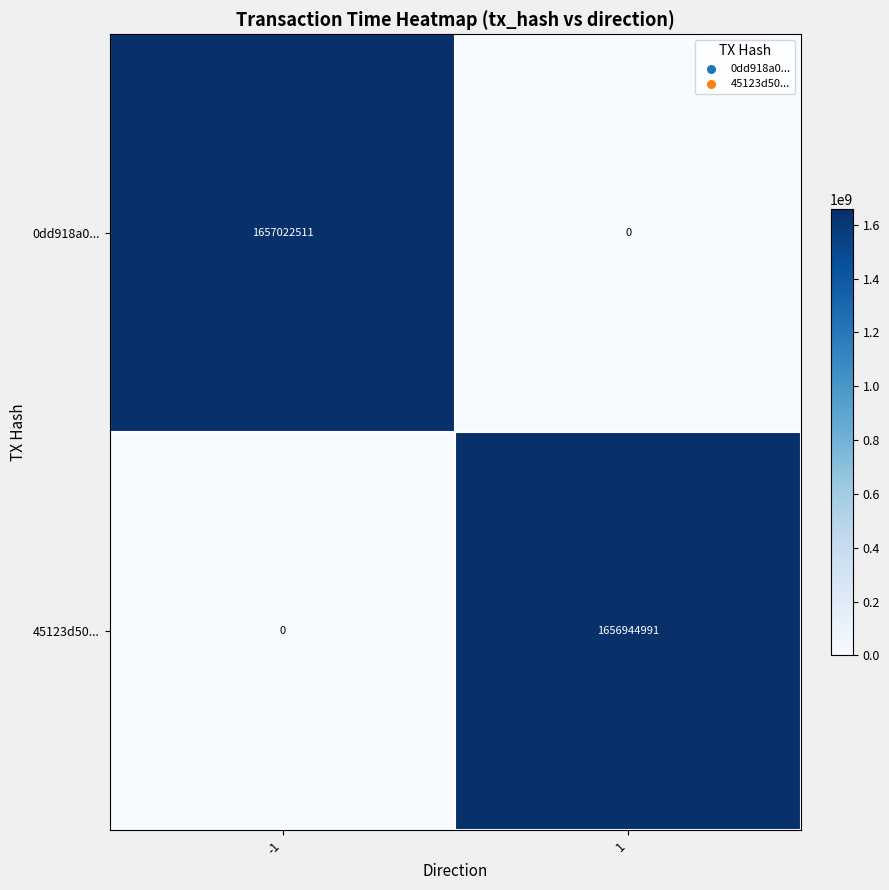

True or false: 0dd918a0... has a value of -824522182 at 1.

False